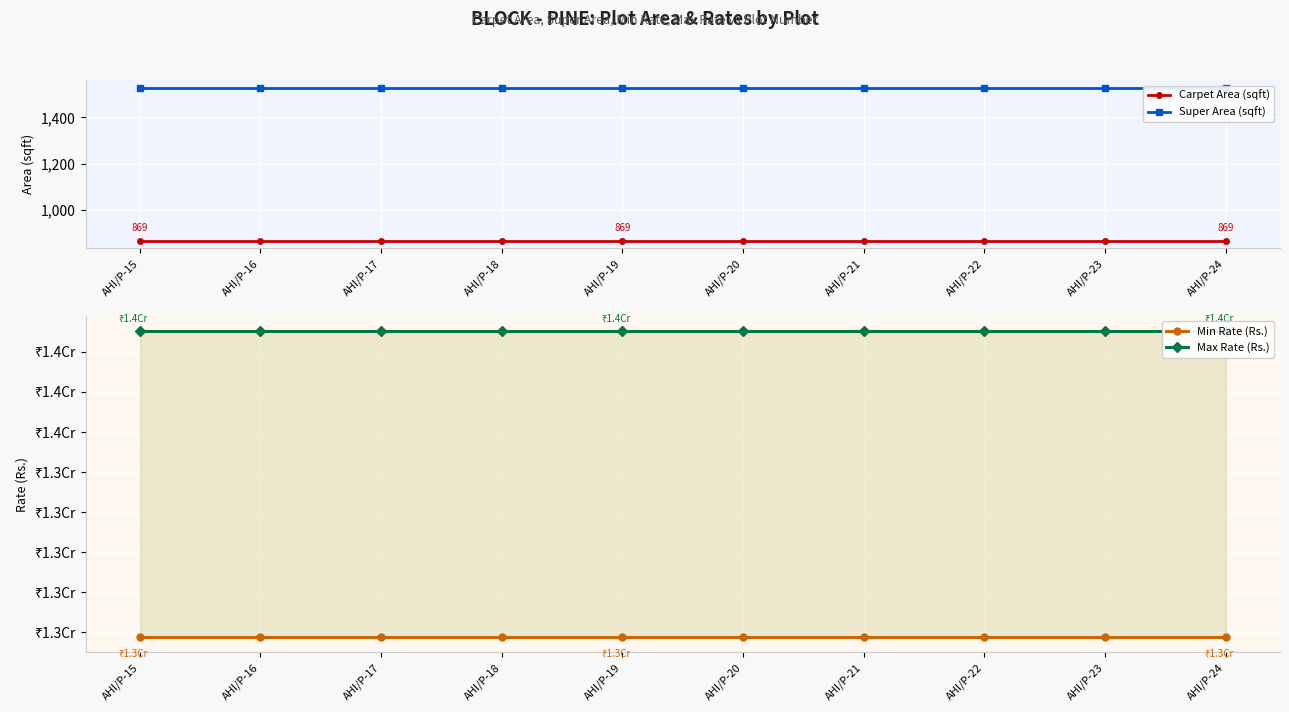

What is the approximate value of Max Rate (Rs.) at AHI/P-22?

13752000.0